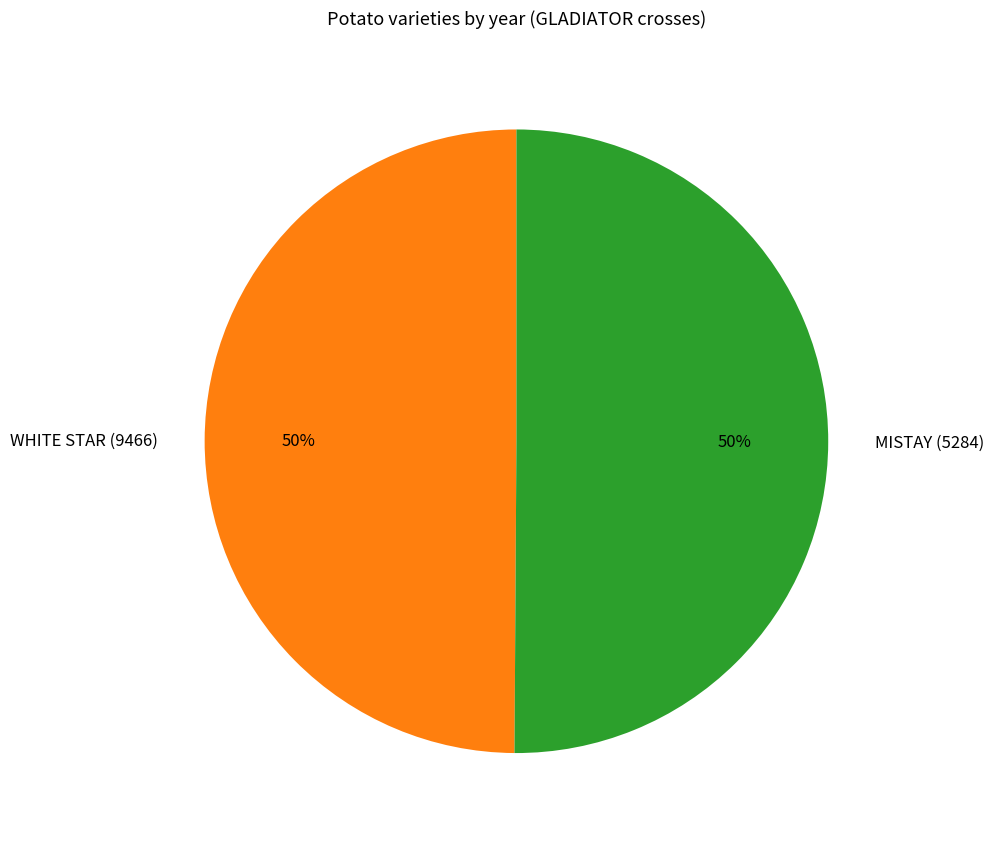

How many segments does this pie chart have?

2